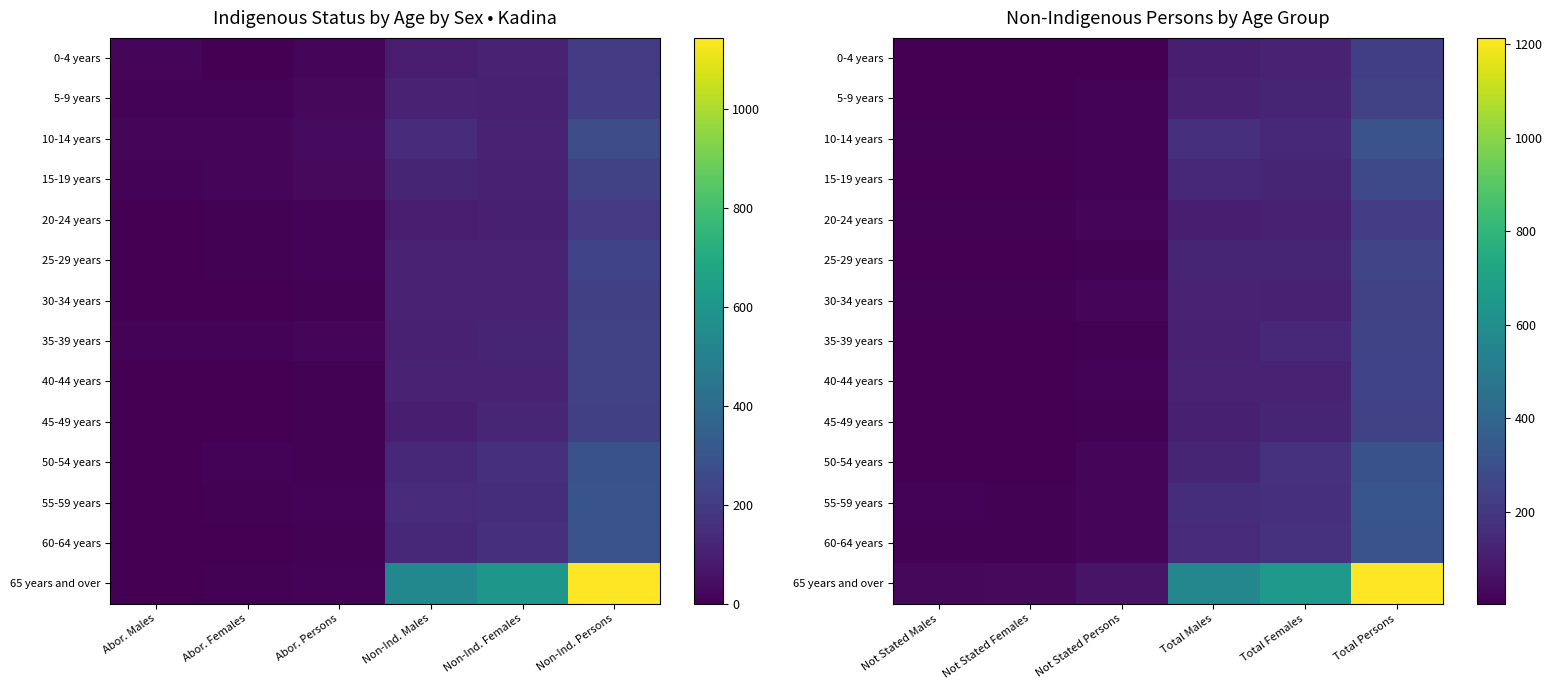

At which label does 0-4 years first exceed 107?

Total Females